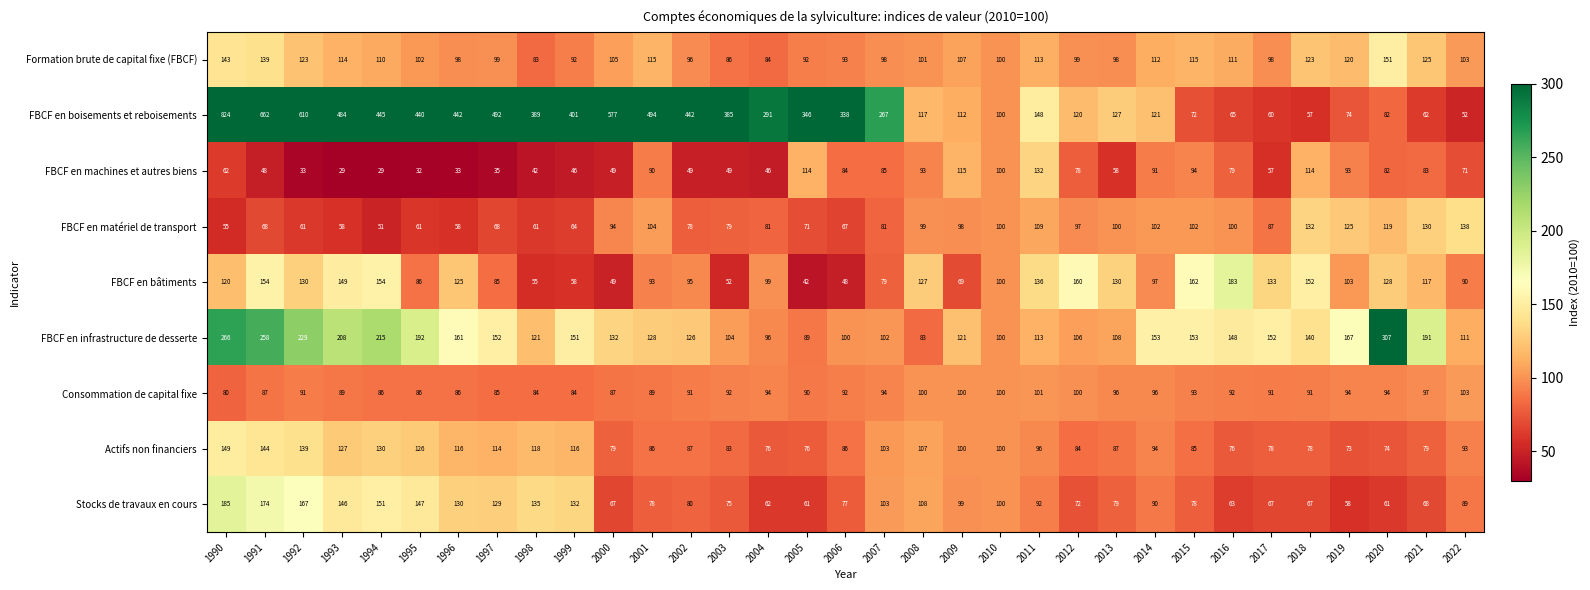

Which category has the lowest value in the FBCF en bâtiments series?

2005